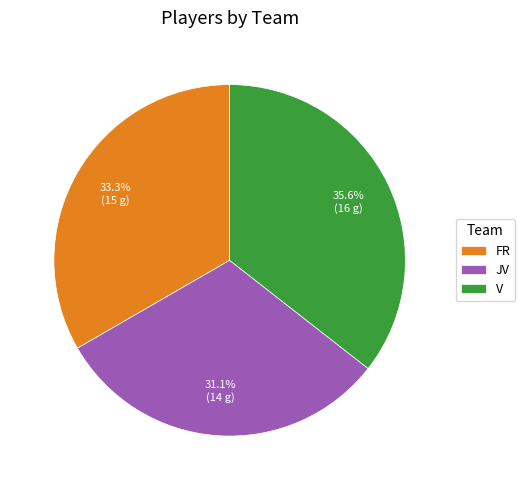

Which category has the smallest portion of the pie?

JV